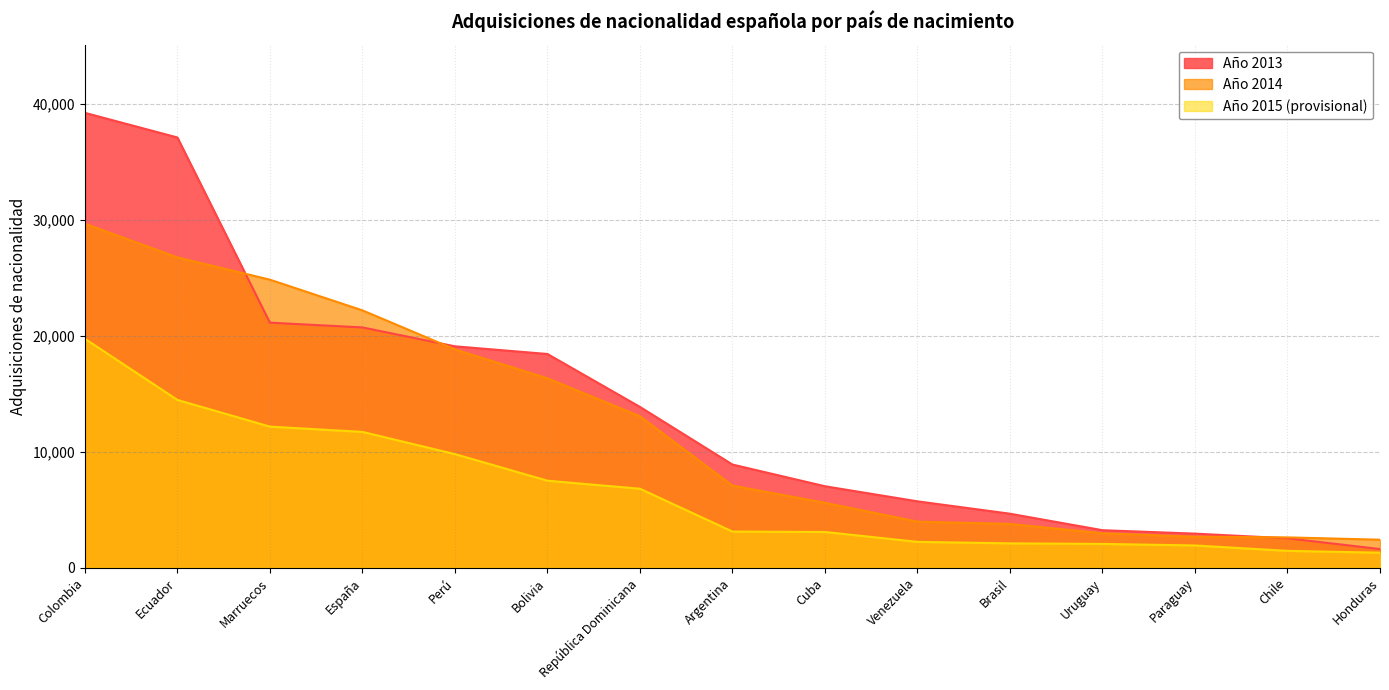

True or false: Año 2013 has a value of 7063.9 at Brasil.

False